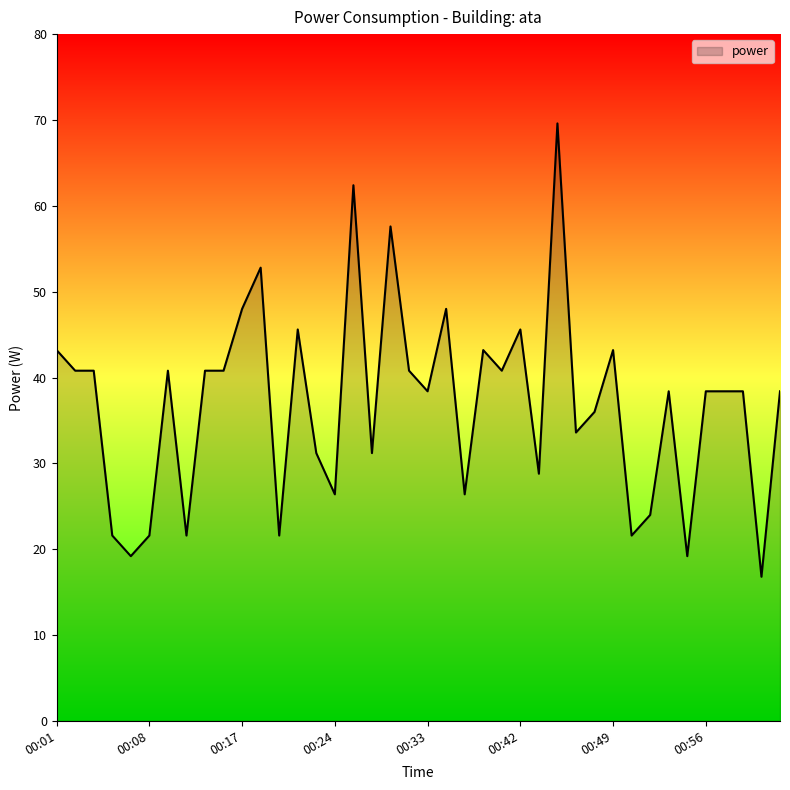

What is the sum of all values?

1476.0